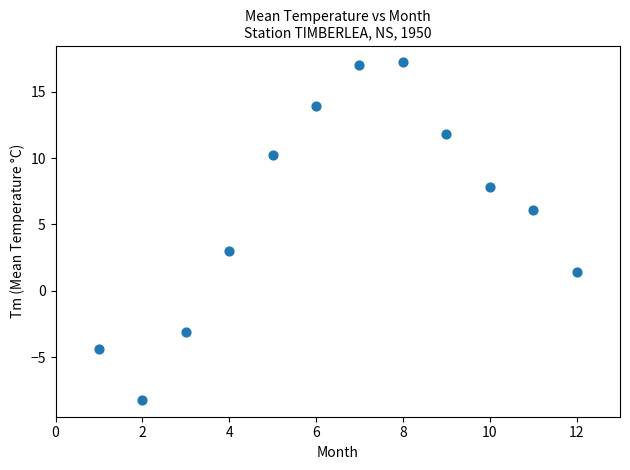

What is the average Y value?

6.1